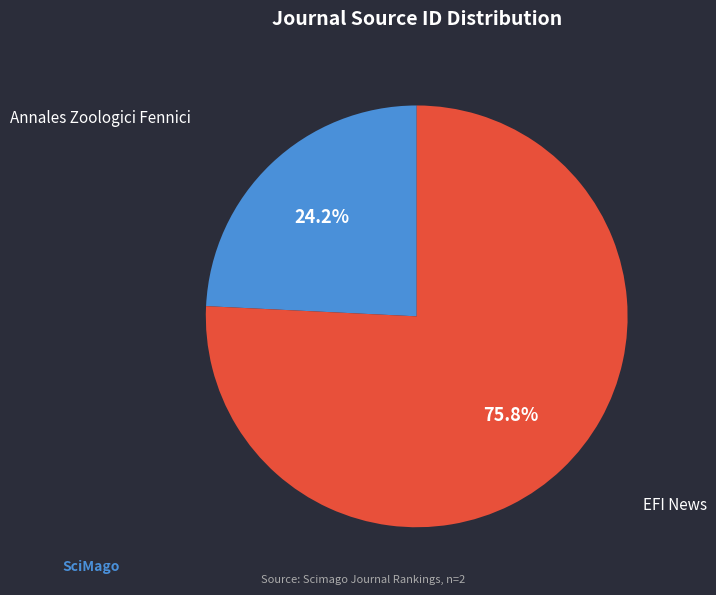

The EFI News slice represents 76% of the pie. True or false?

True